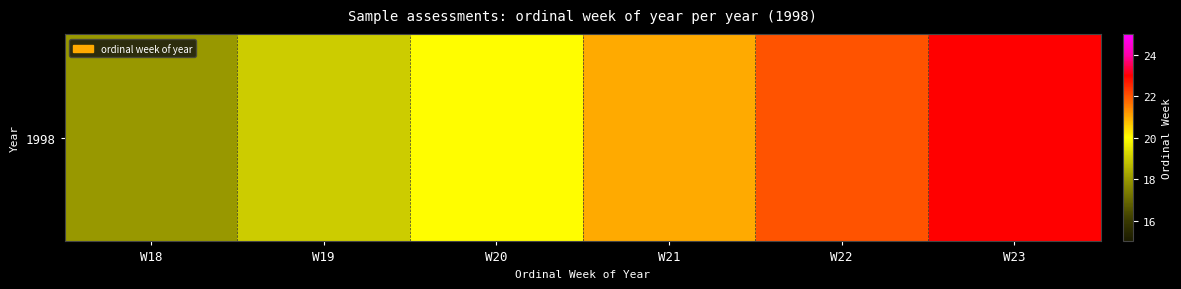

Is it true that the value at W22 is 29?

False